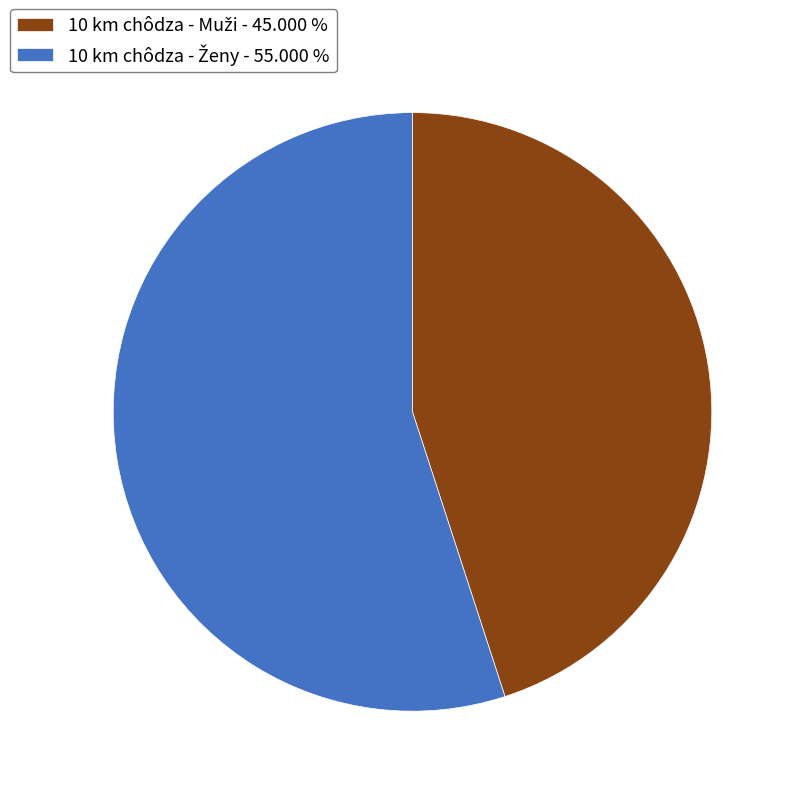

Is there a majority slice in this chart?

Yes